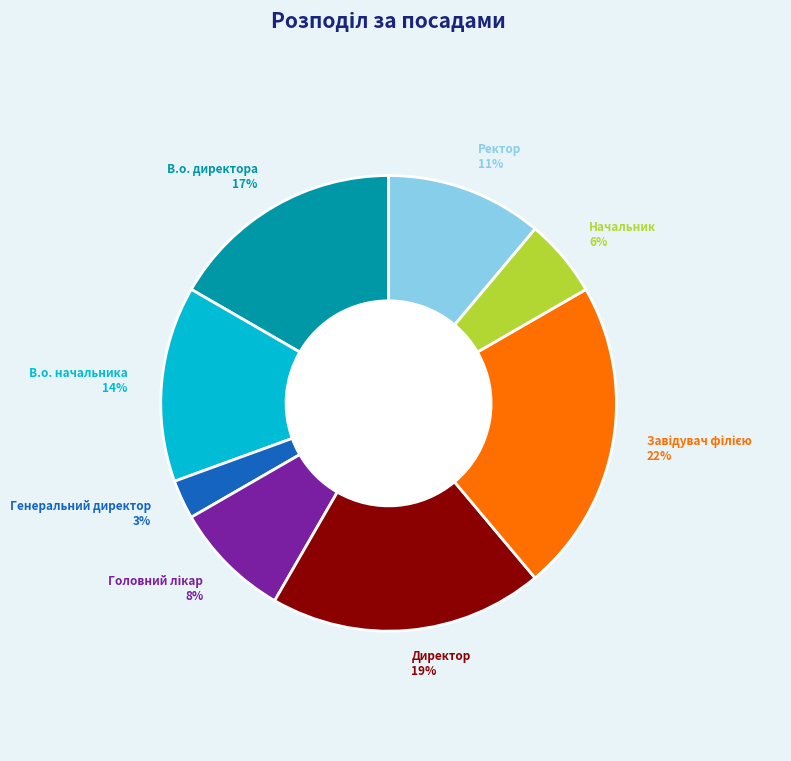

Is there any slice that represents more than half of the pie?

No